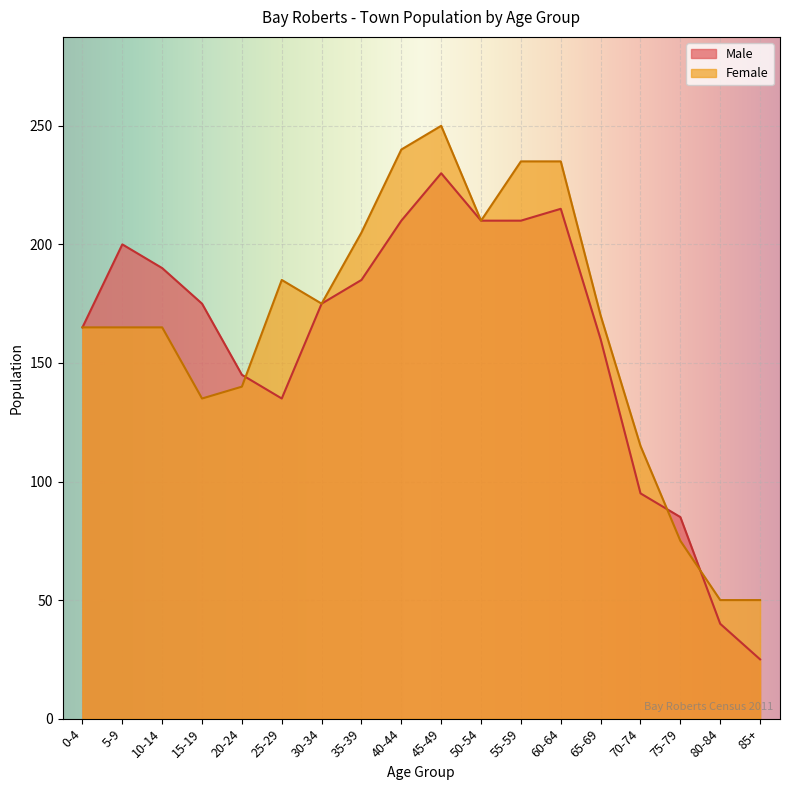

What is the sum of all Male values?

2850